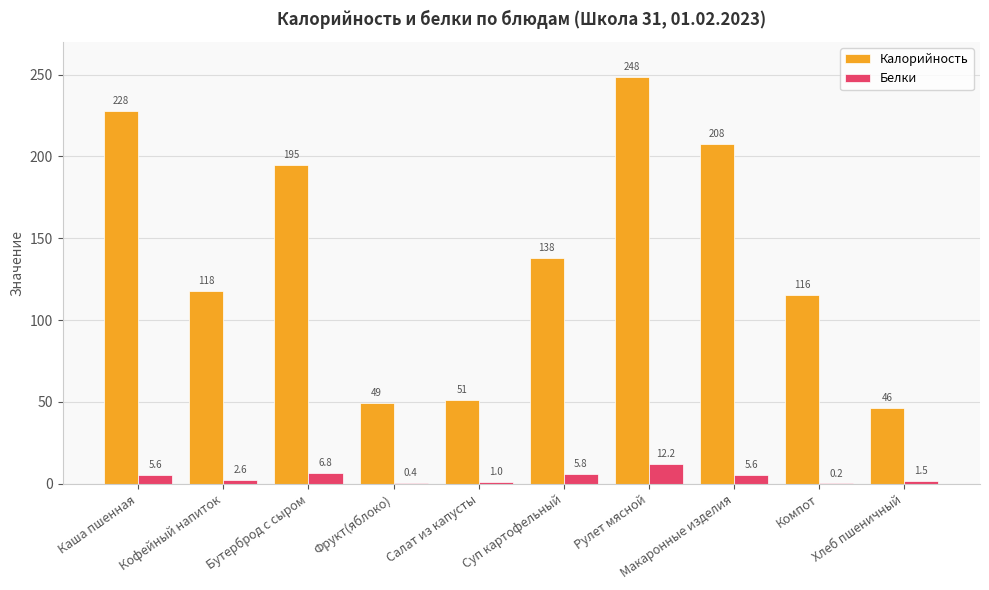

Between Бутерброд с сыром and Хлеб пшеничный, which series saw the biggest shift?

Калорийность